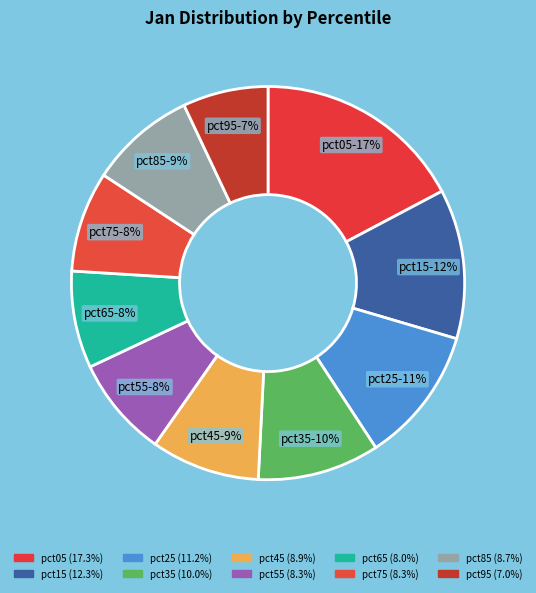

The pct45 slice represents 9% of the pie. True or false?

True